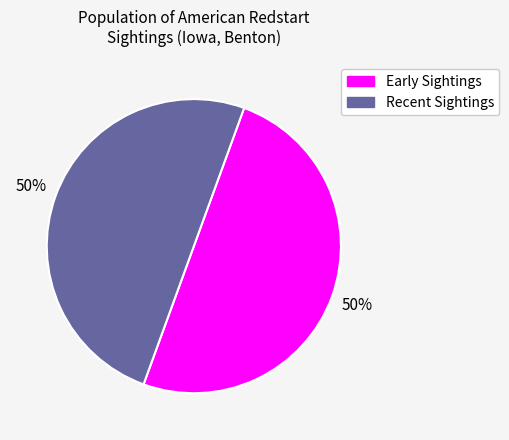

To the nearest percent, what is the difference between the largest and smallest slice percentages?

0%